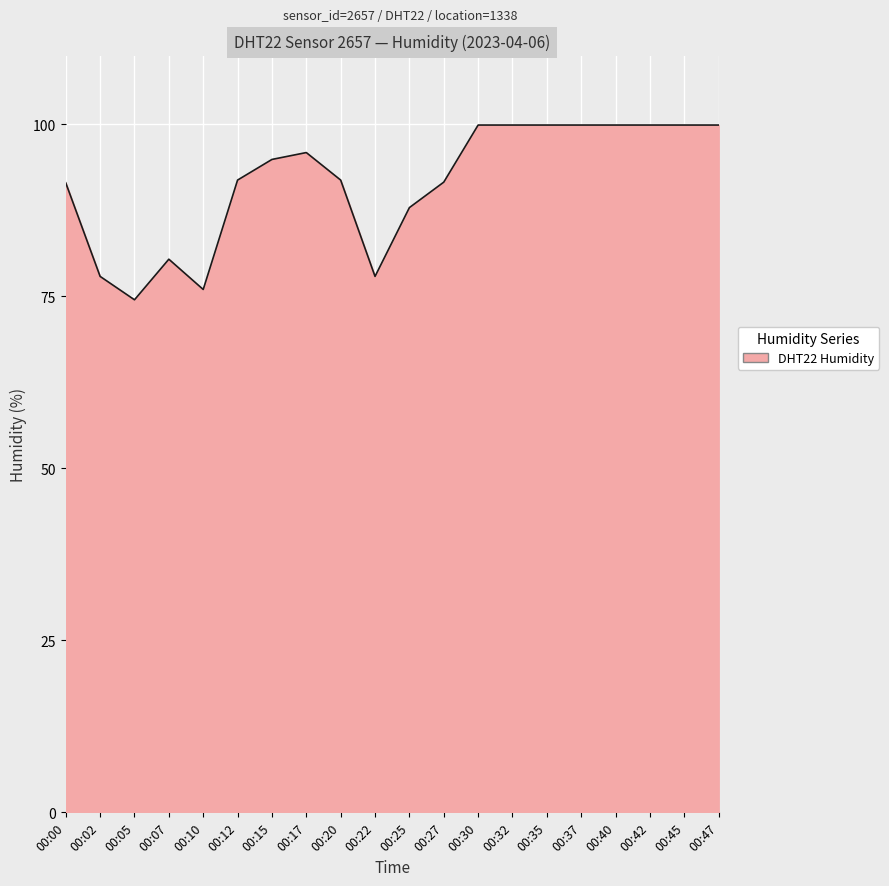

The chart shows a value of 99.9 at 00:37. True or false?

True